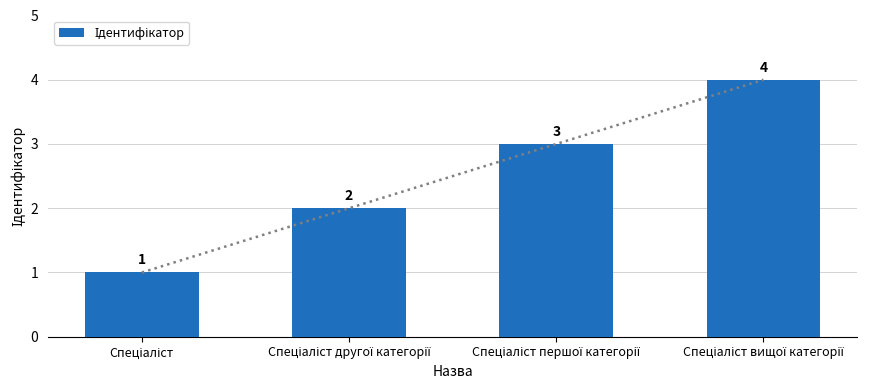

What is the greatest value displayed?

4